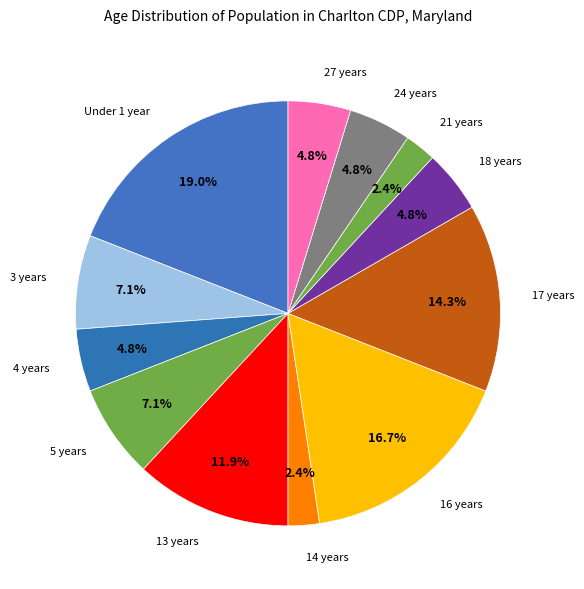

To the nearest percent, what is the average slice percentage?

8%